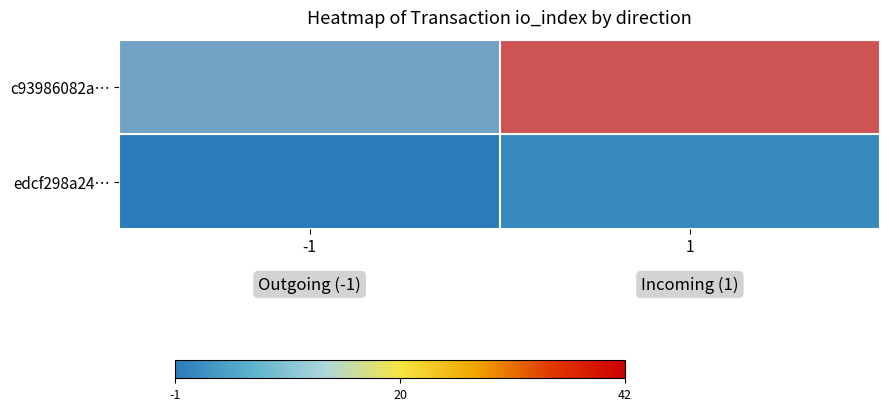

Reading left to right, transcribe all the data shown in this chart.

c93986082a…: -1=0	1=42
edcf298a24…: -1=-1	1=1